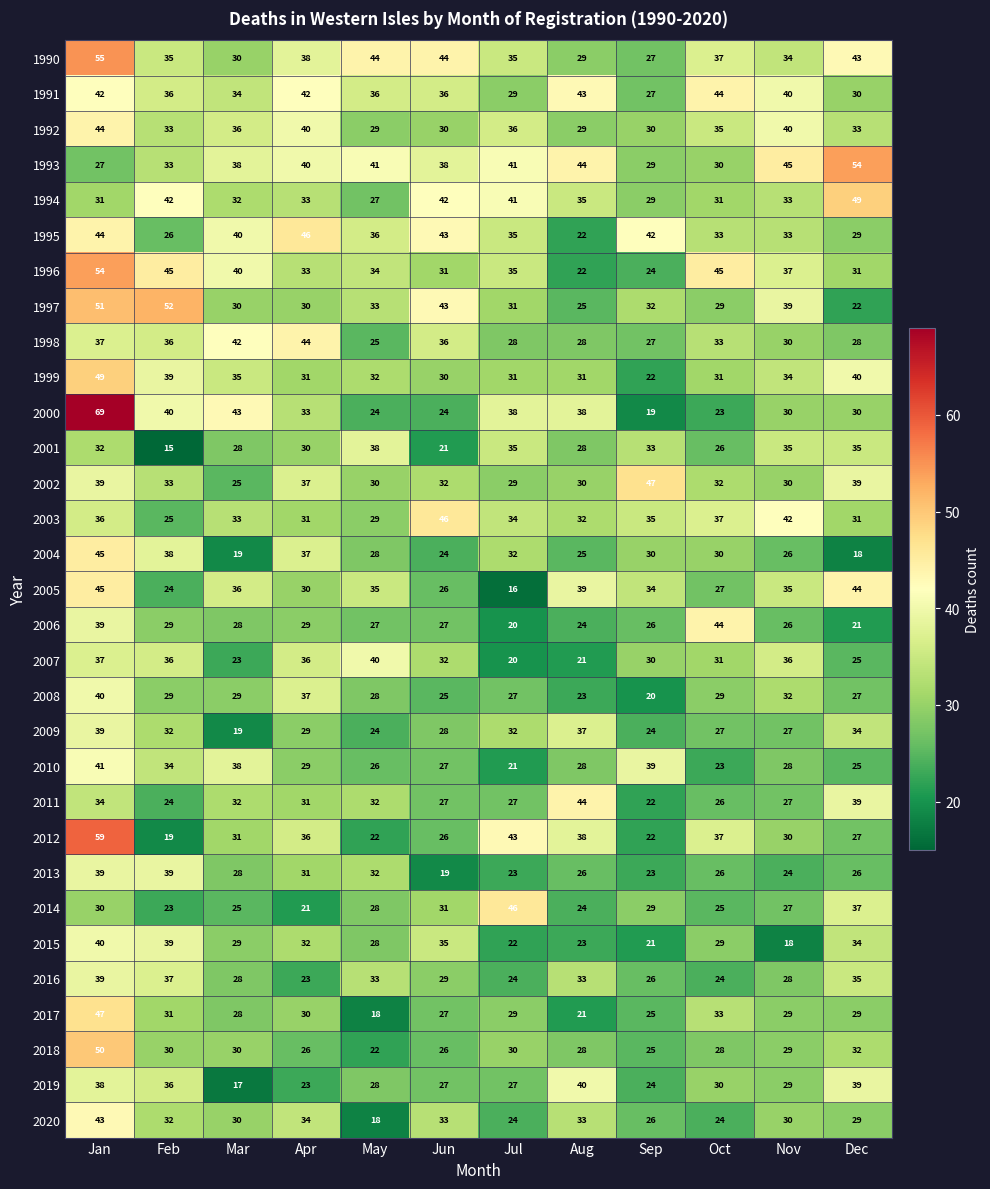

At how many categories does at least one series exceed 18?

12